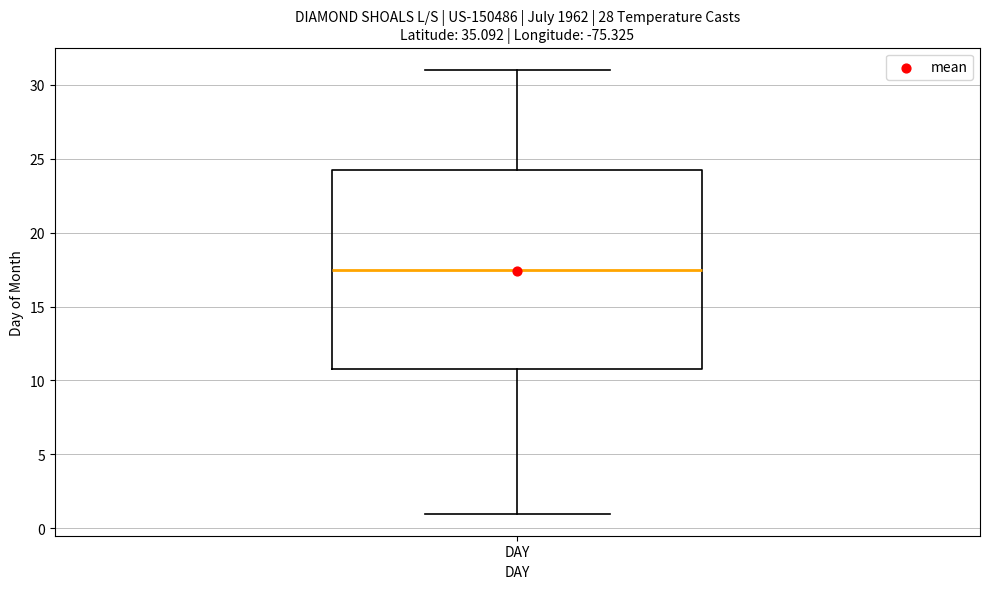

Transcribe this box plot: give where the median line is, the range the box spans, and where the two whiskers end, as read against the y-axis. The values are not printed on the chart, so give them approximately, as read against the axis.

median 17.5, box 11.0 to 24.5, whiskers 1.0 to 31.0